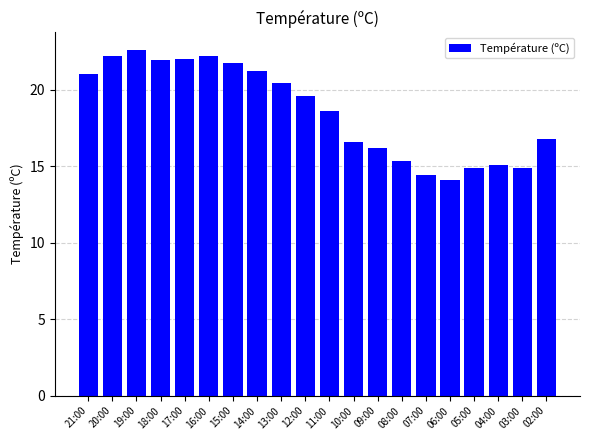

What position from the left is 14:00?

8